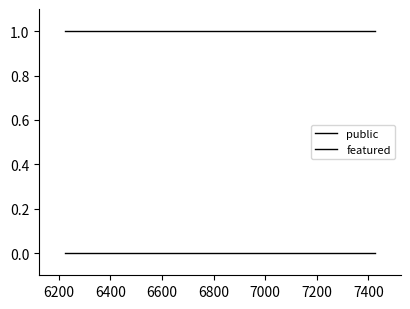

What is the average value of the public series?

1